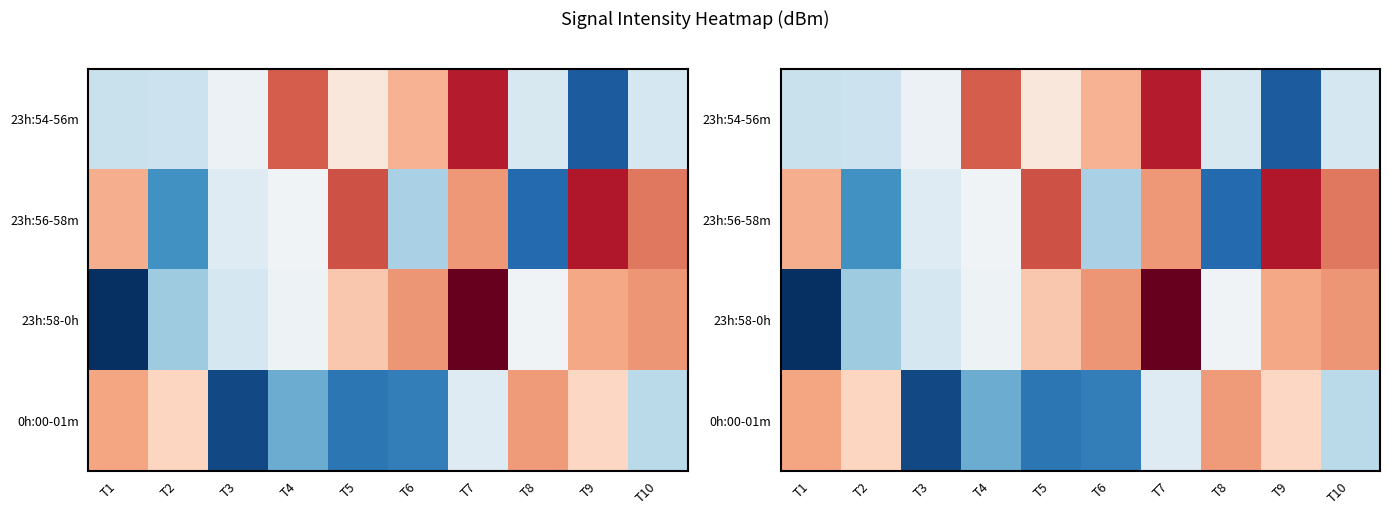

Which category has the highest value in the 23h:56-58m series?

T8